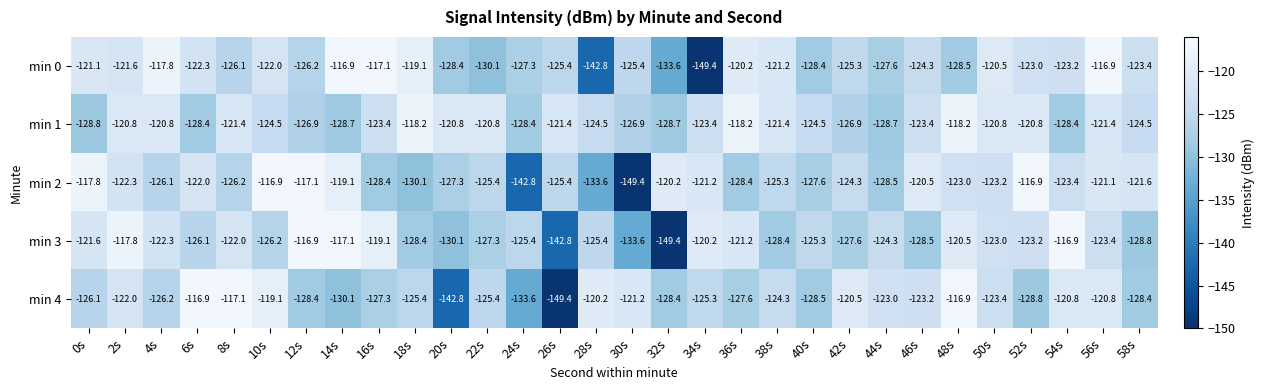

Read the min 2 value at 32s.

-120.2